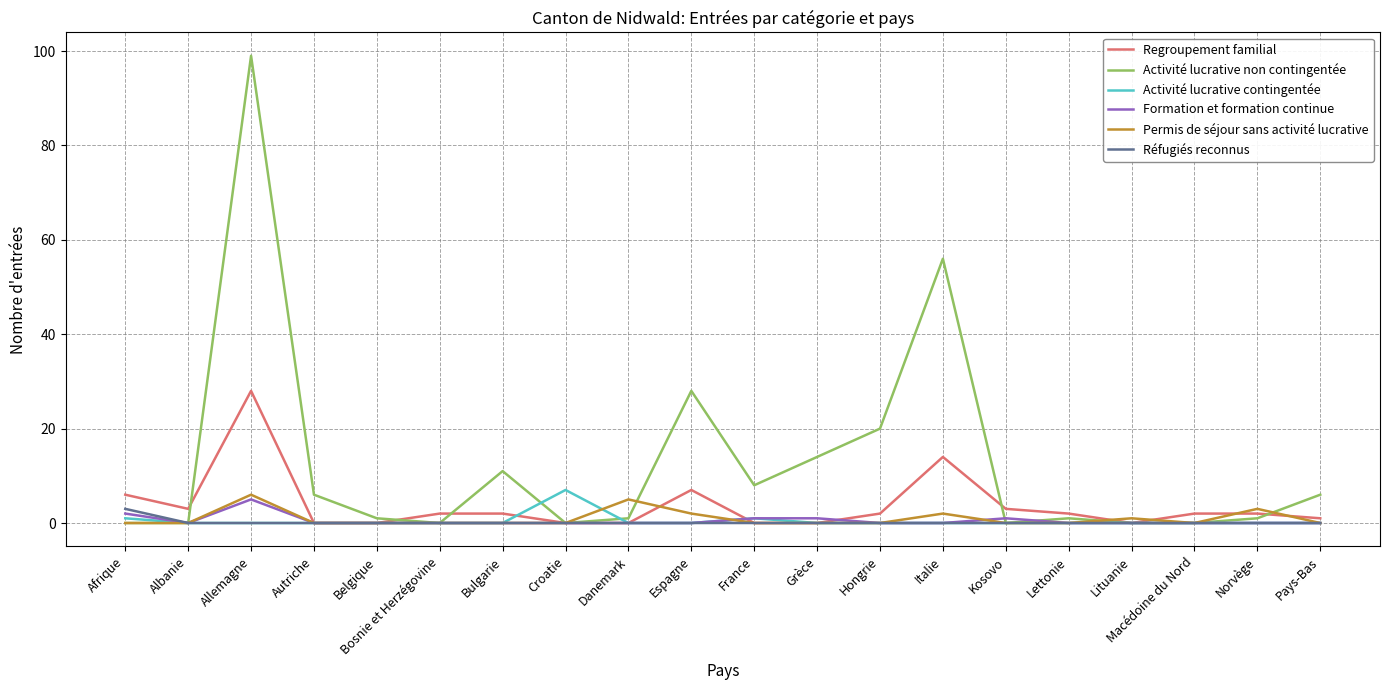

True or false: Activité lucrative non contingentée has a value of 56 at Italie.

True